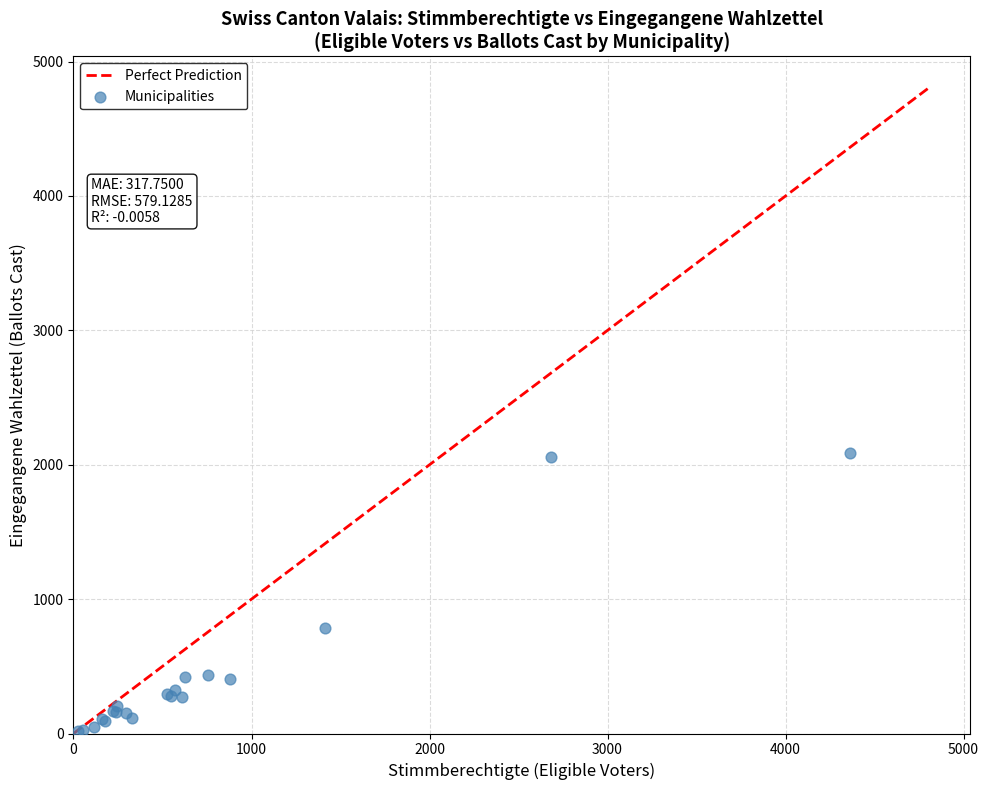

What Y value in the scatter plot is closest to 1051?

785